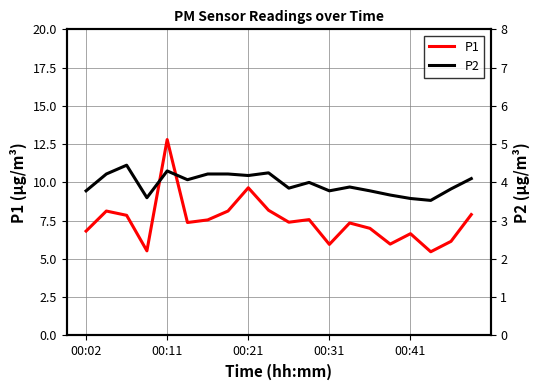

The P1 series shows 10.4 at 00:02. True or false?

False